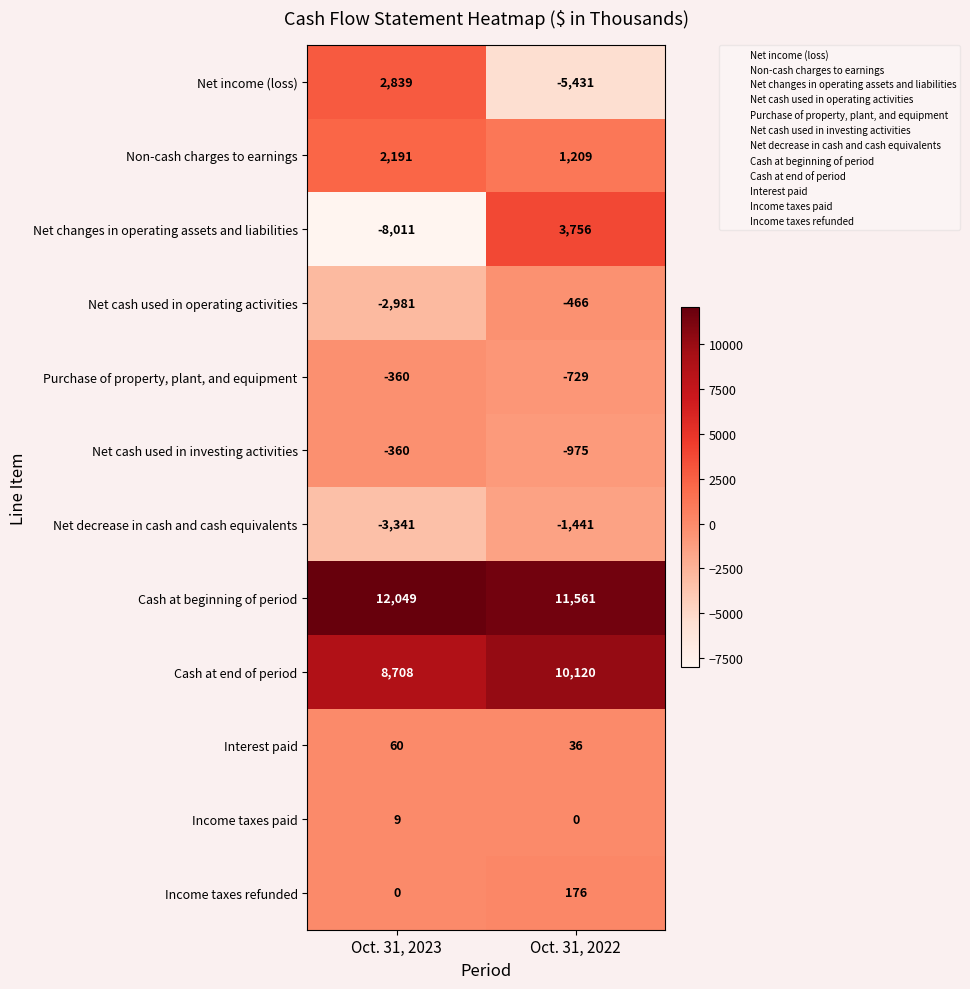

What is the sum of all Cash at beginning of period values?

23610